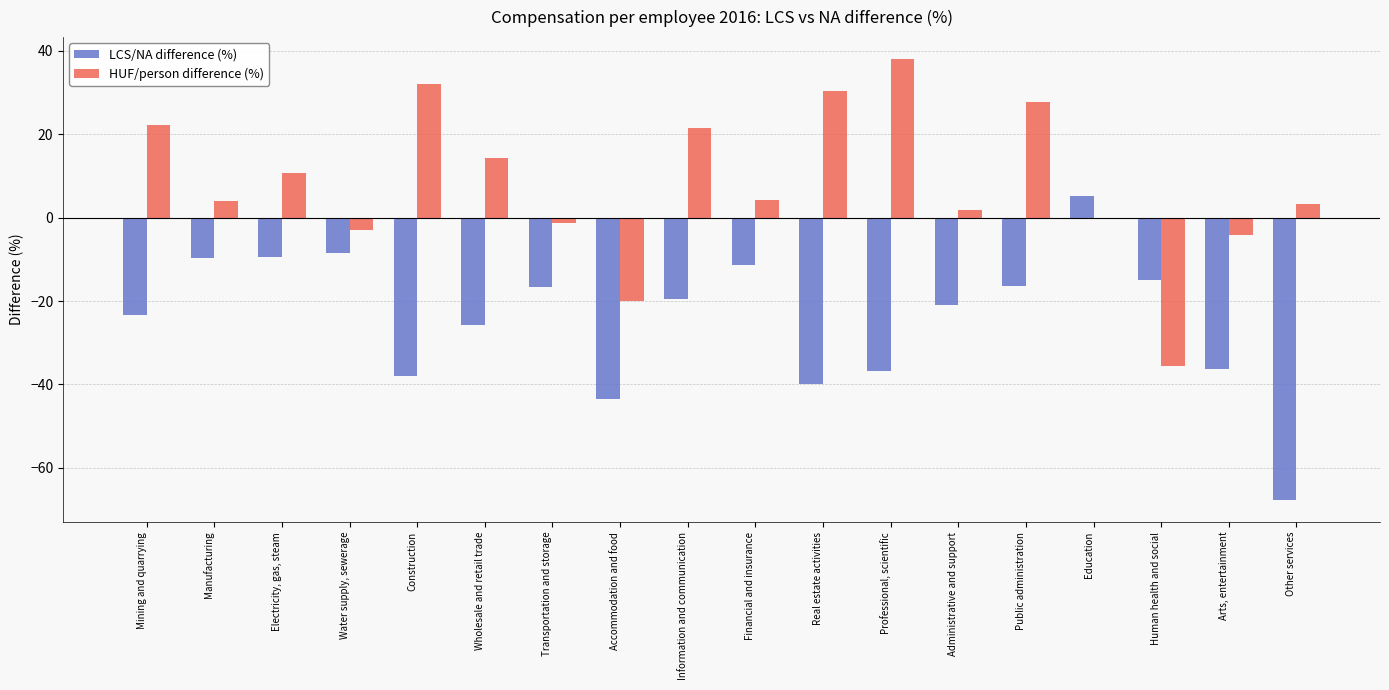

Which series has the largest total across all categories?

HUF/person difference (%)